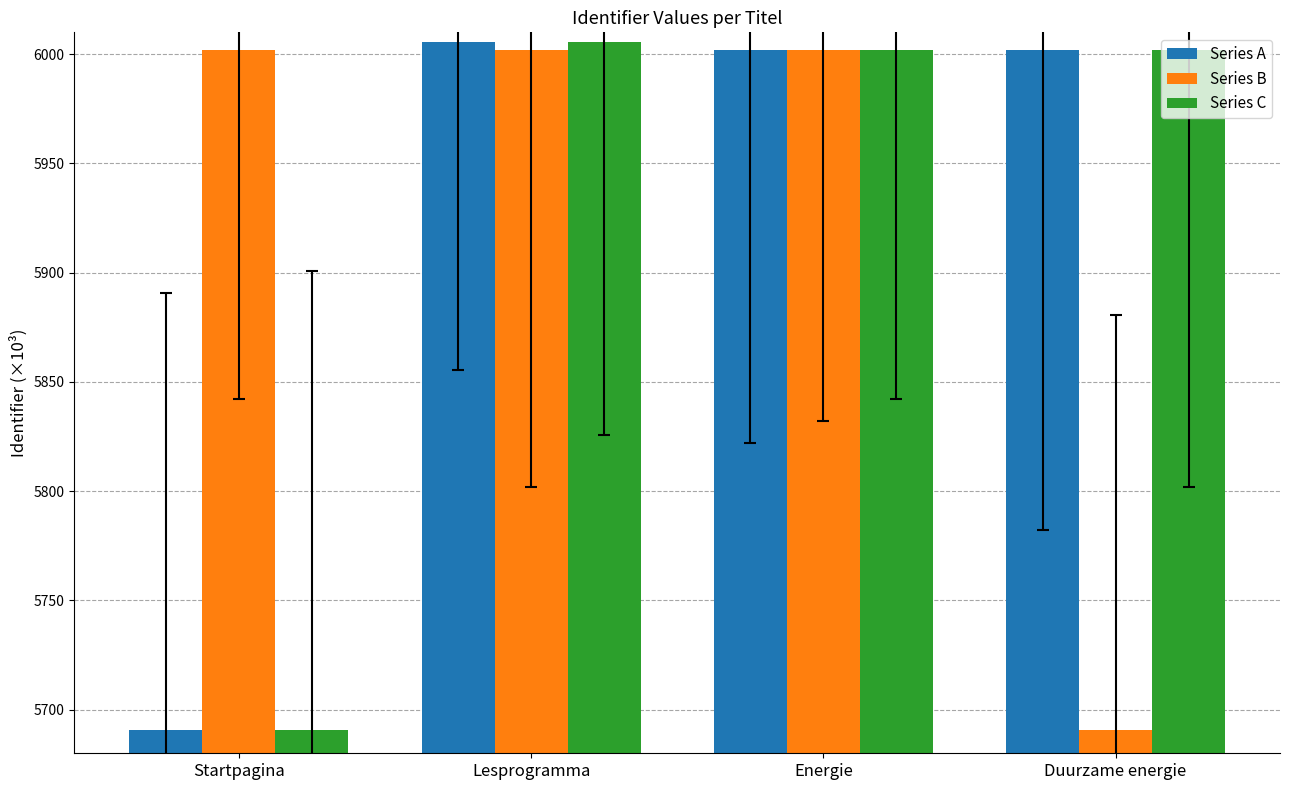

The value of Series A at Lesprogramma is 10739.7. True or false?

False